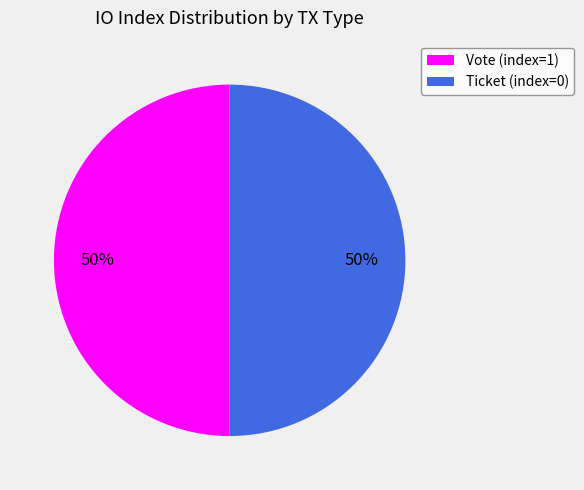

To the nearest percent, what is the average slice percentage?

50%